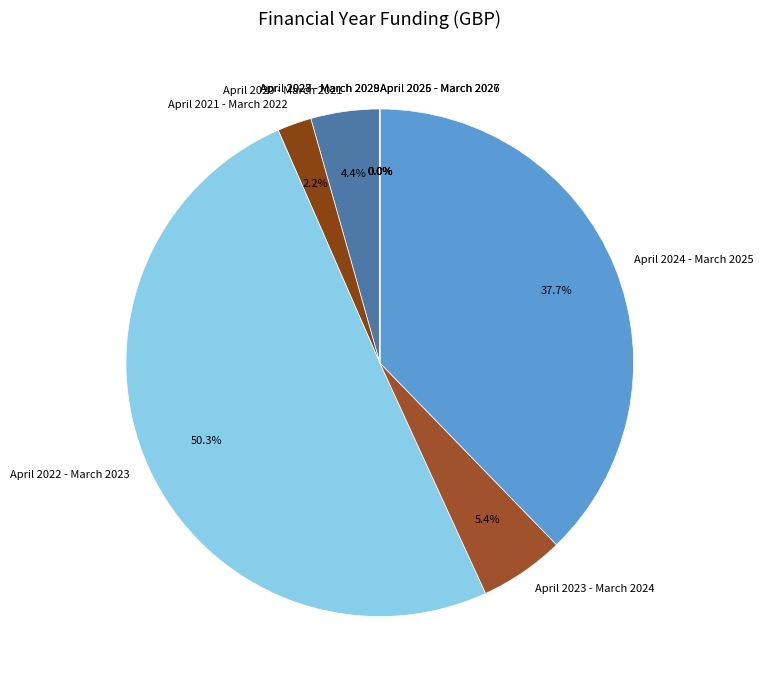

Rank the categories by value from lowest to highest.

April 2025 - March 2026, April 2026 - March 2027, April 2027 - March 2028, April 2028 - March 2029, April 2021 - March 2022, April 2020 - March 2021, April 2023 - March 2024, April 2024 - March 2025, April 2022 - March 2023